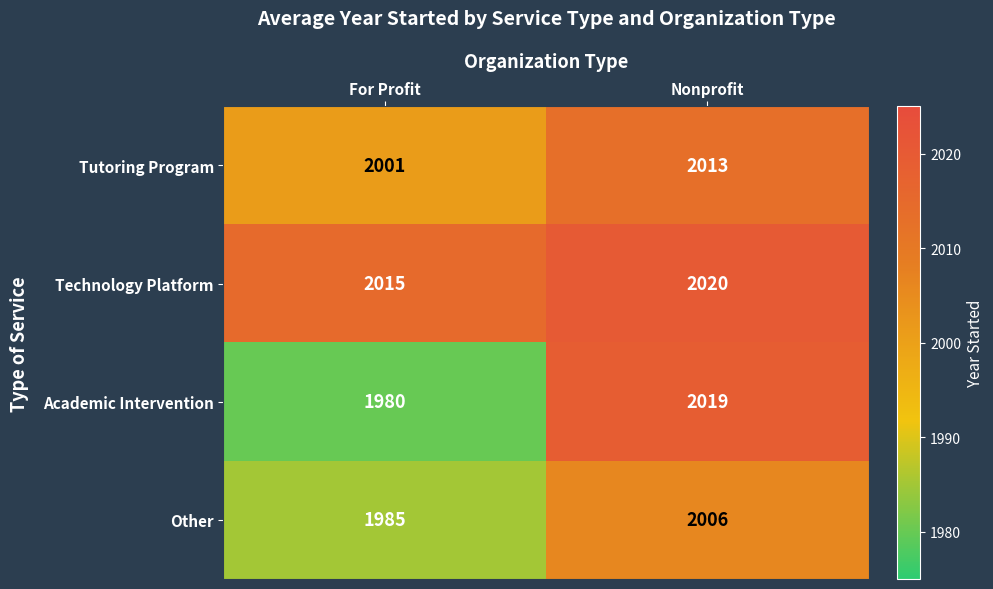

At how many categories does at least one series exceed 1999?

2